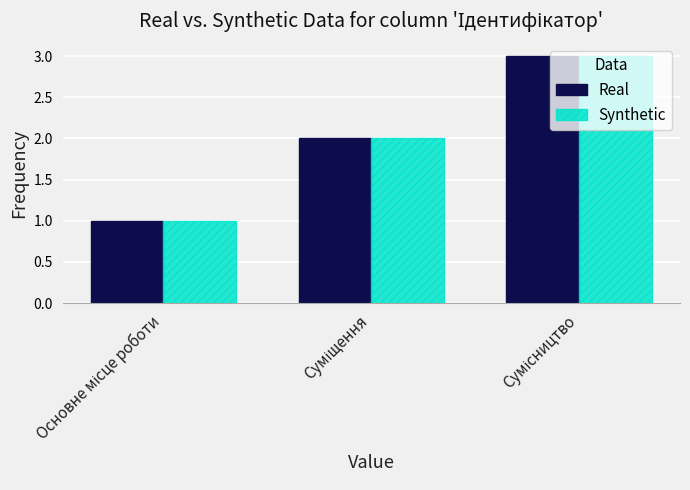

What is the highest value of the Synthetic series?

3